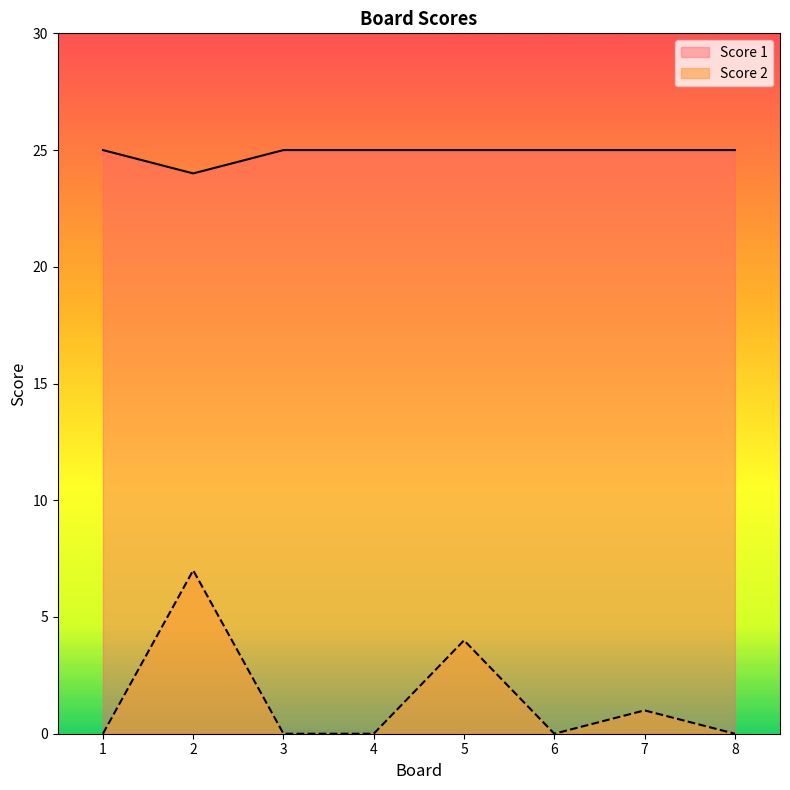

At how many categories does at least one series exceed 24?

7